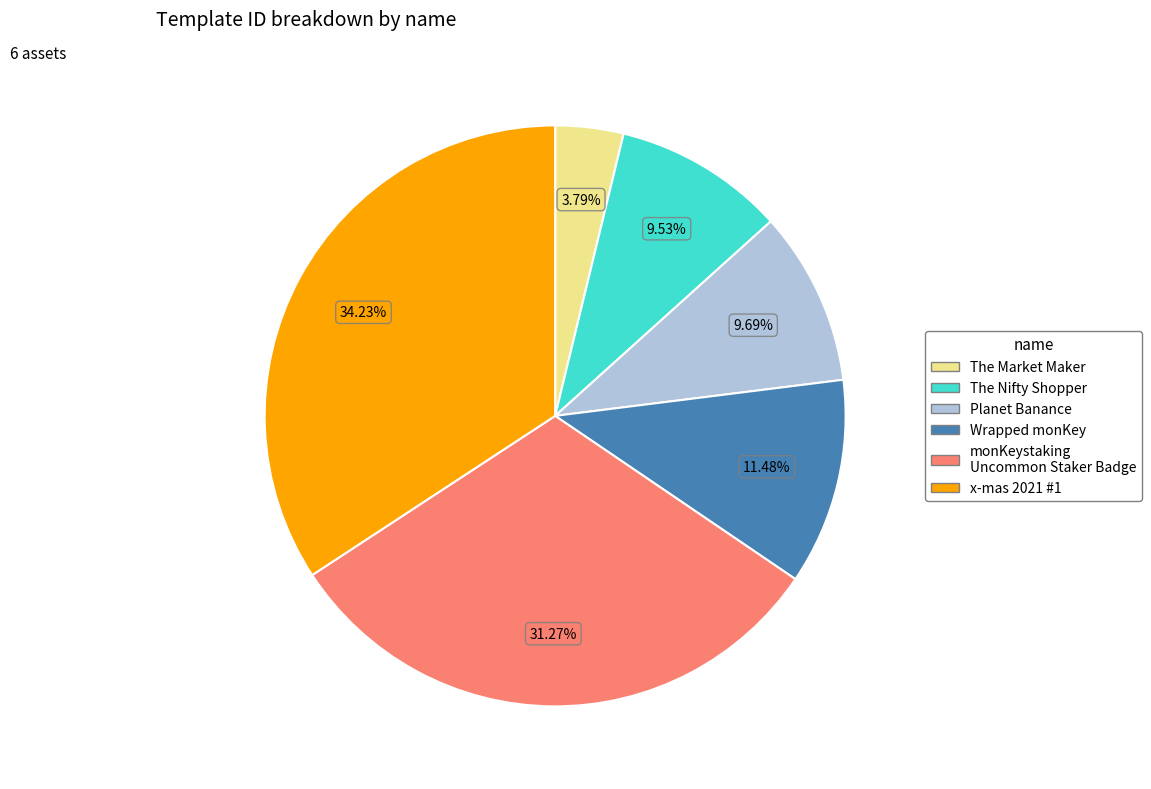

To the nearest percent, what is the average slice percentage?

17%